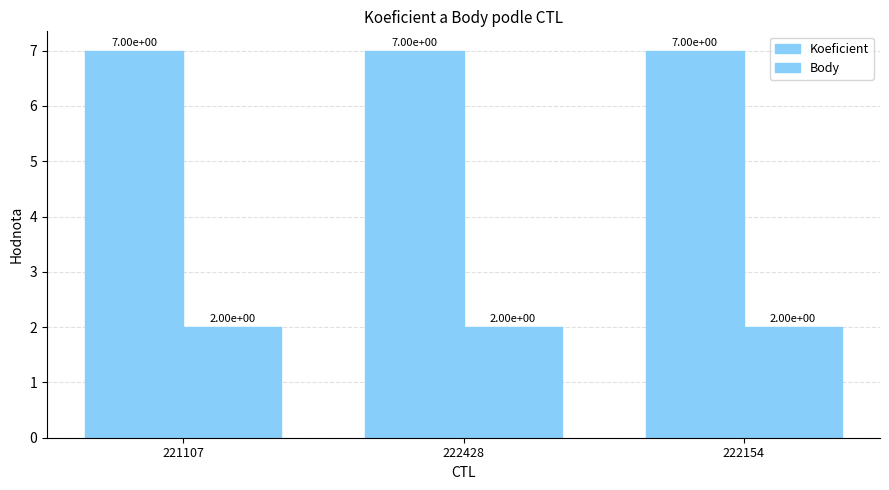

Are the bars grouped side by side (vs. stacked)?

Yes